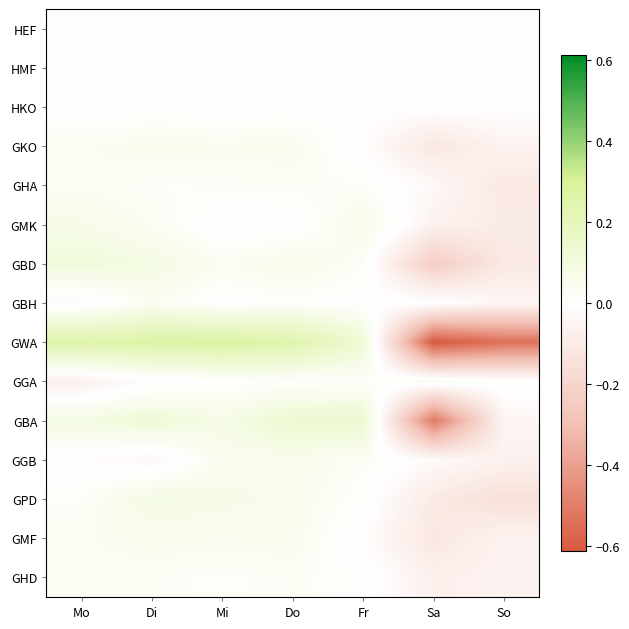

Count the number of categories in the chart.

7